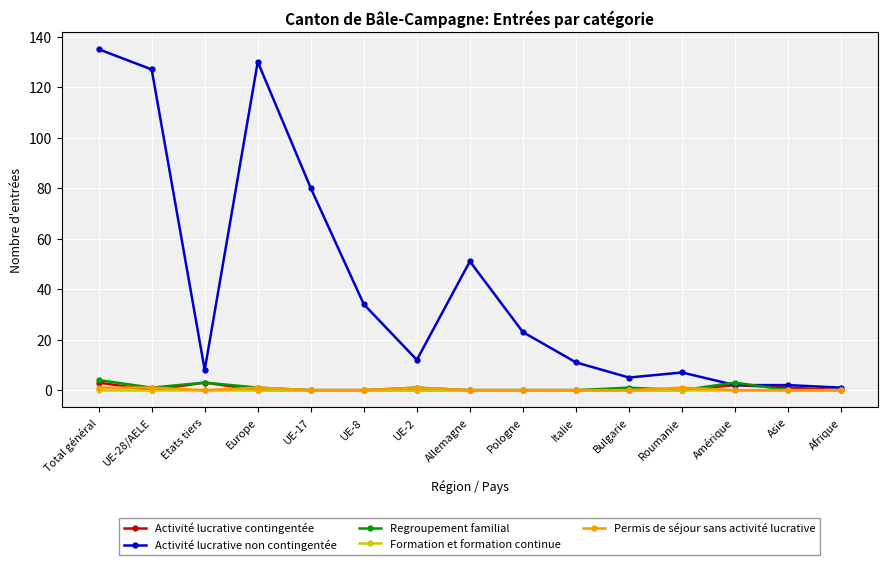

At how many categories does at least one series exceed 46?

5